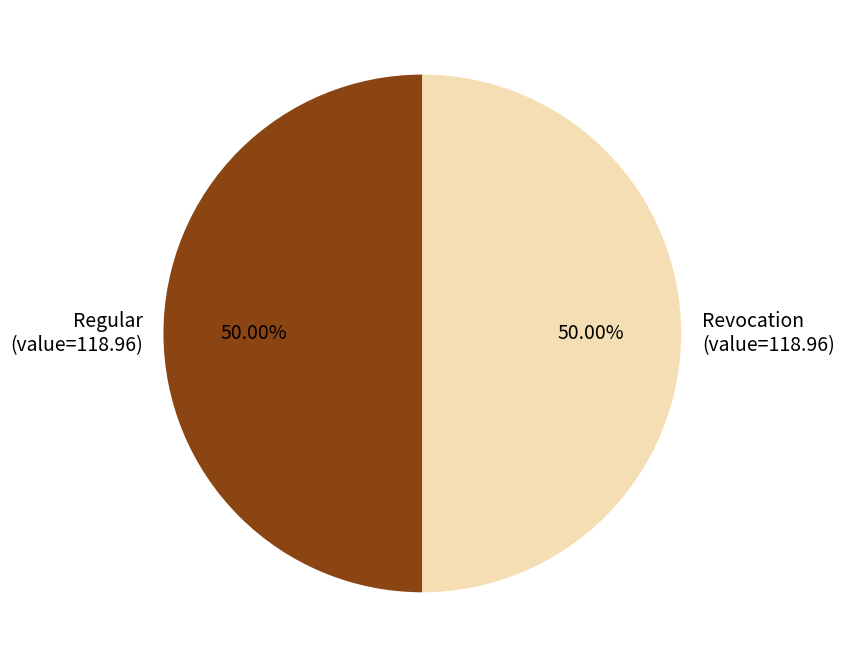

Count the number of slices in the pie.

2